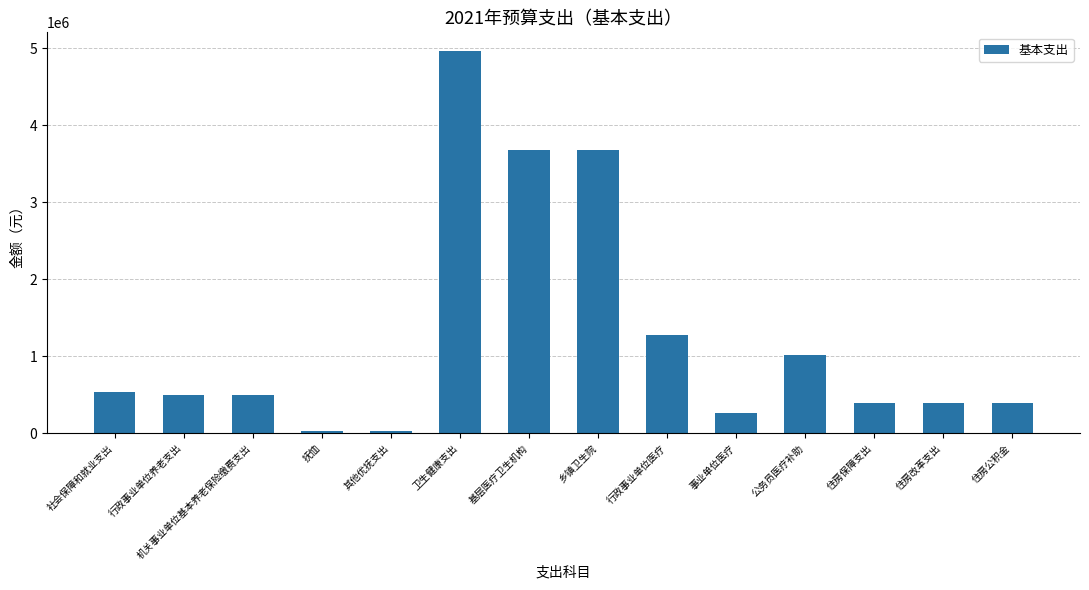

What is the average value?

1259164.1